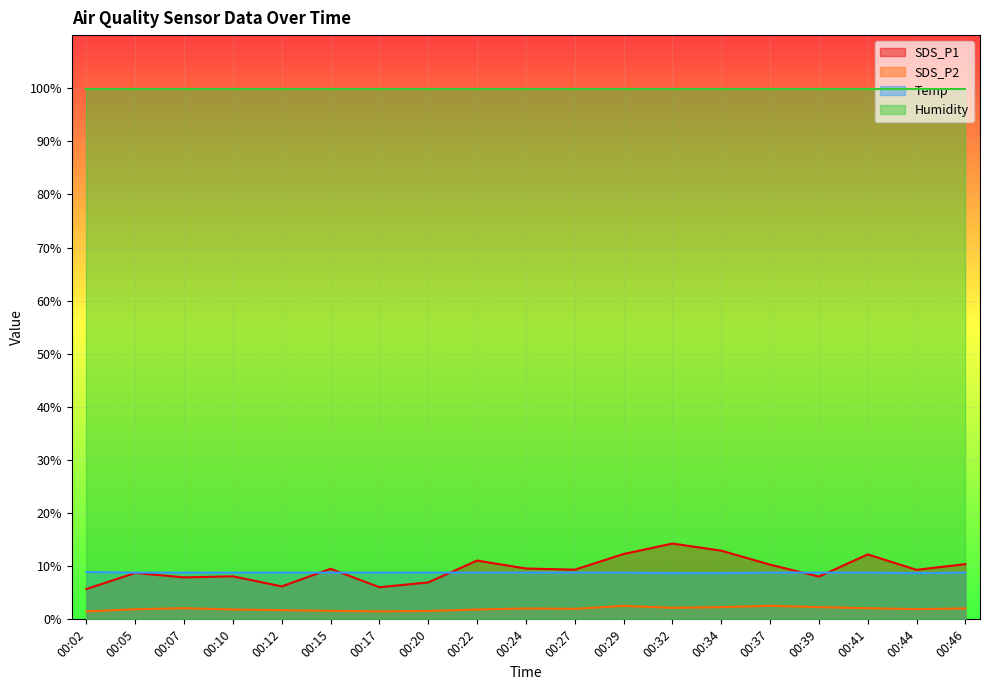

List the labels in order of Temp value, largest first.

00:02, 00:05, 00:07, 00:10, 00:12, 00:15, 00:17, 00:20, 00:22, 00:24, 00:27, 00:29, 00:37, 00:39, 00:41, 00:46, 00:32, 00:34, 00:44